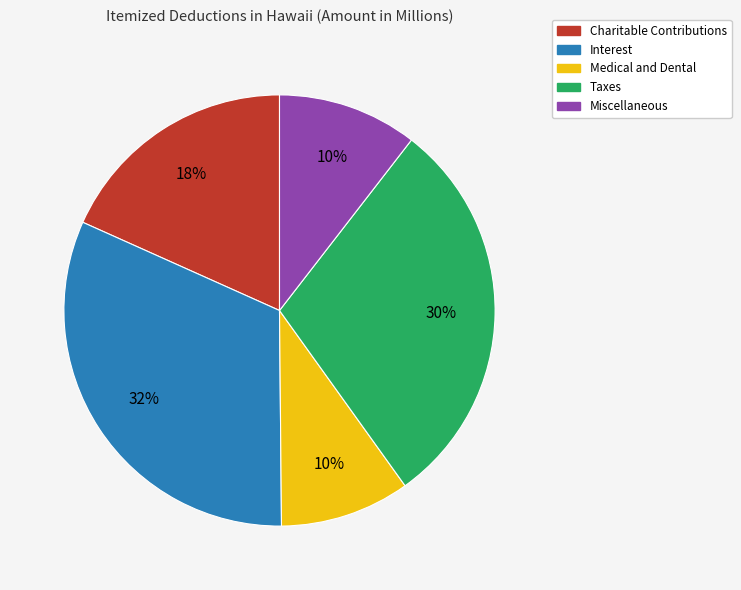

What is the largest slice in the pie chart?

Interest